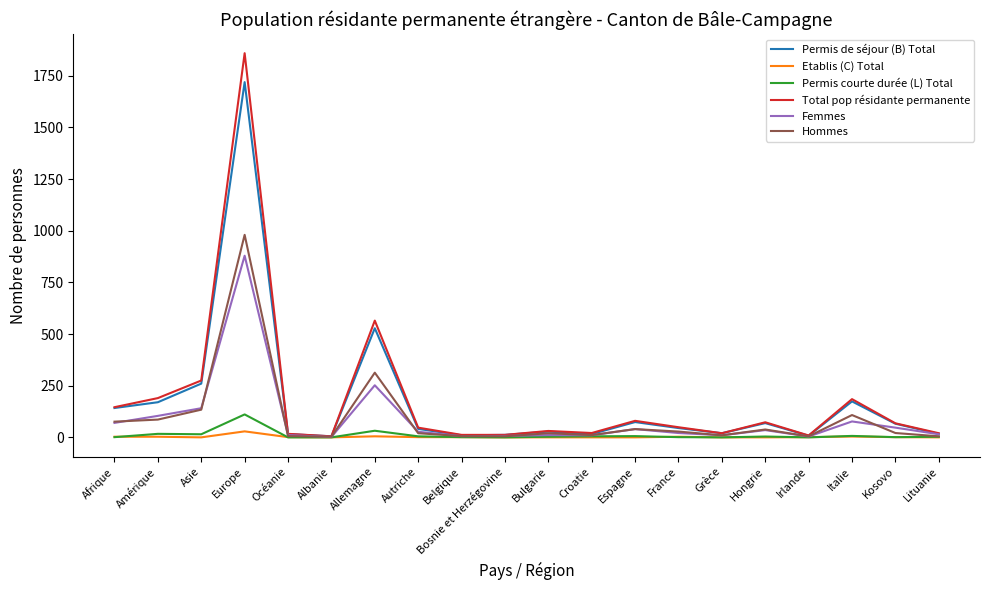

What is the difference between the Permis de séjour (B) Total values at Océanie and Hongrie?

53